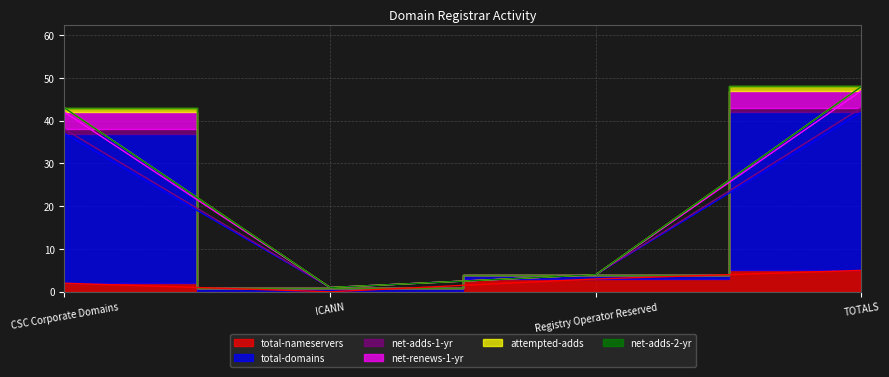

What is the approximate value of attempted-adds at Registry Operator Reserved?

4